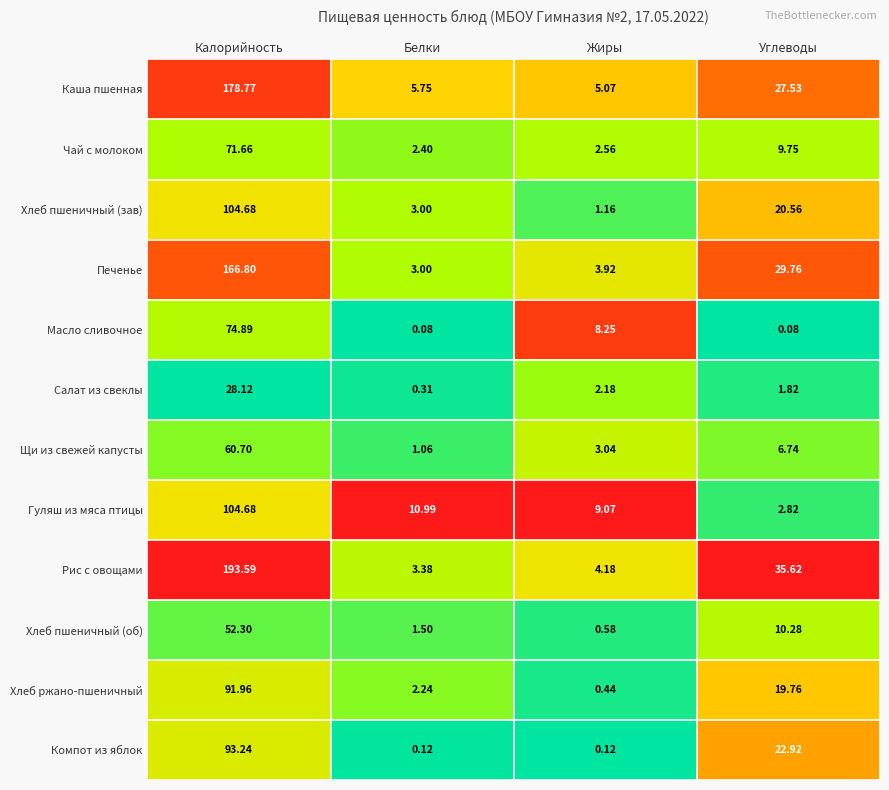

At which label is Каша пшенная closest to 91?

Углеводы